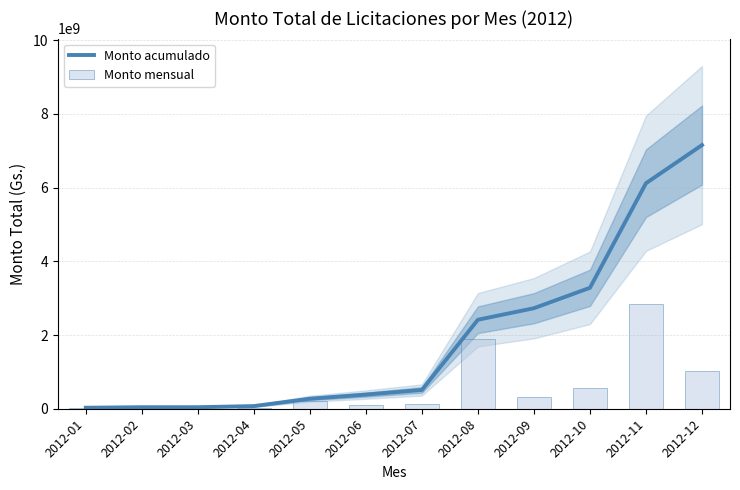

At which category is the sum across all series the highest?

2012-11